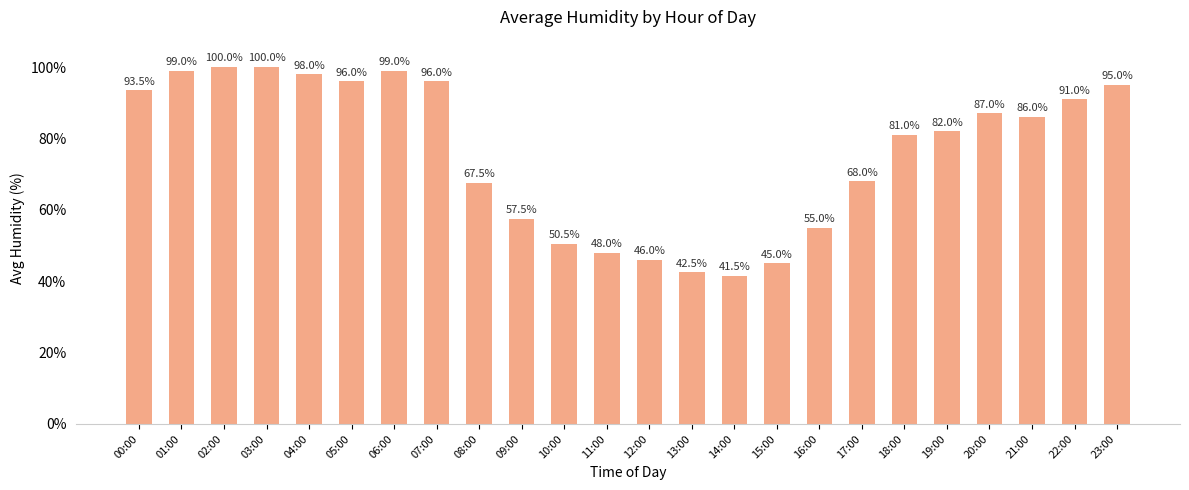

Reading left to right, transcribe all the data shown in this chart.

00:00=93.5	01:00=99.0	02:00=100.0	03:00=100.0	04:00=98.0	05:00=96.0	06:00=99.0	07:00=96.0	08:00=67.5	09:00=57.5	10:00=50.5	11:00=48.0	12:00=46.0	13:00=42.5	14:00=41.5	15:00=45.0	16:00=55.0	17:00=68.0	18:00=81.0	19:00=82.0	20:00=87.0	21:00=86.0	22:00=91.0	23:00=95.0